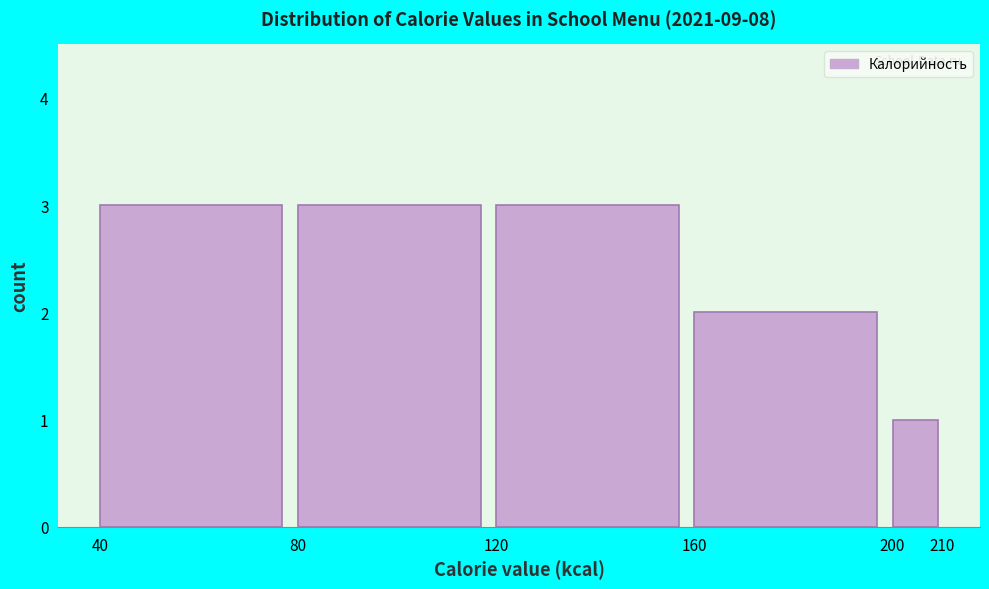

How tall is the bar that spans 160 to 200 on the x-axis? The values are not printed on the chart, so give them approximately, as read against the axis.

2